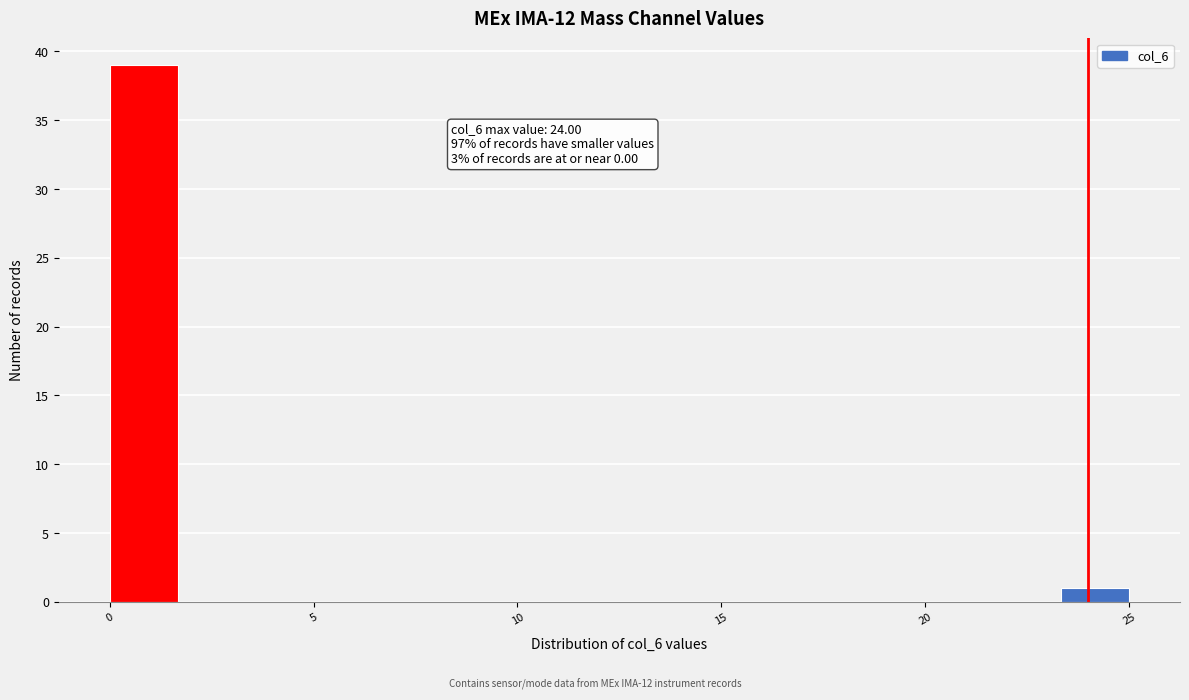

Around what value on the x-axis is the tallest bar? Give the approximate position of its centre, as read against the axis.

1.0